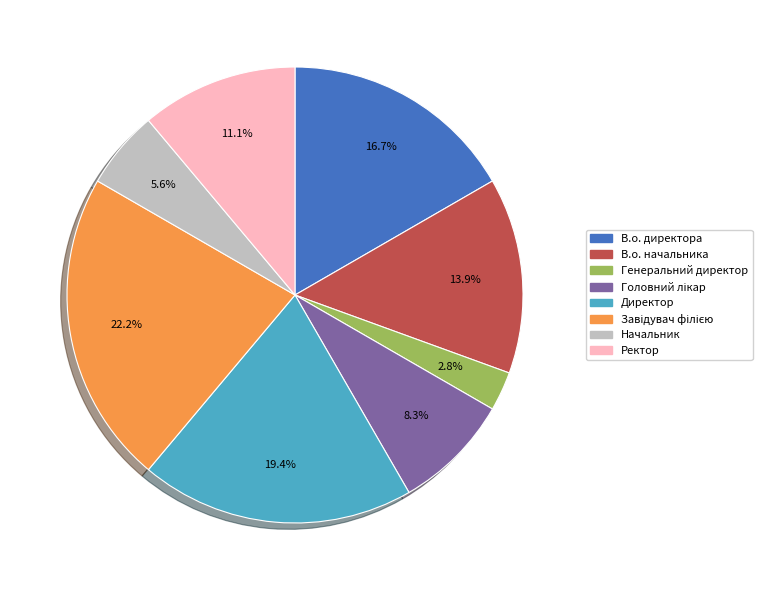

Which slice is the smallest?

Генеральний директор